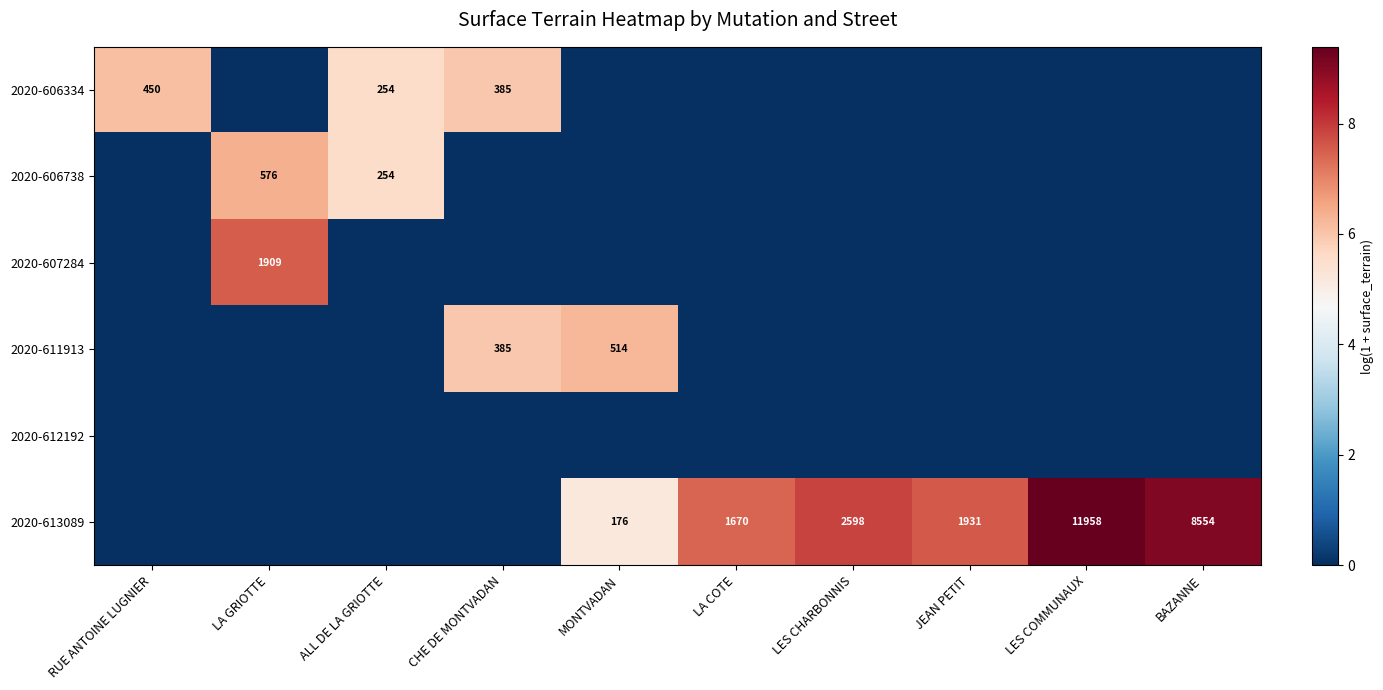

What is the difference between the highest and lowest values at JEAN PETIT?

7.6